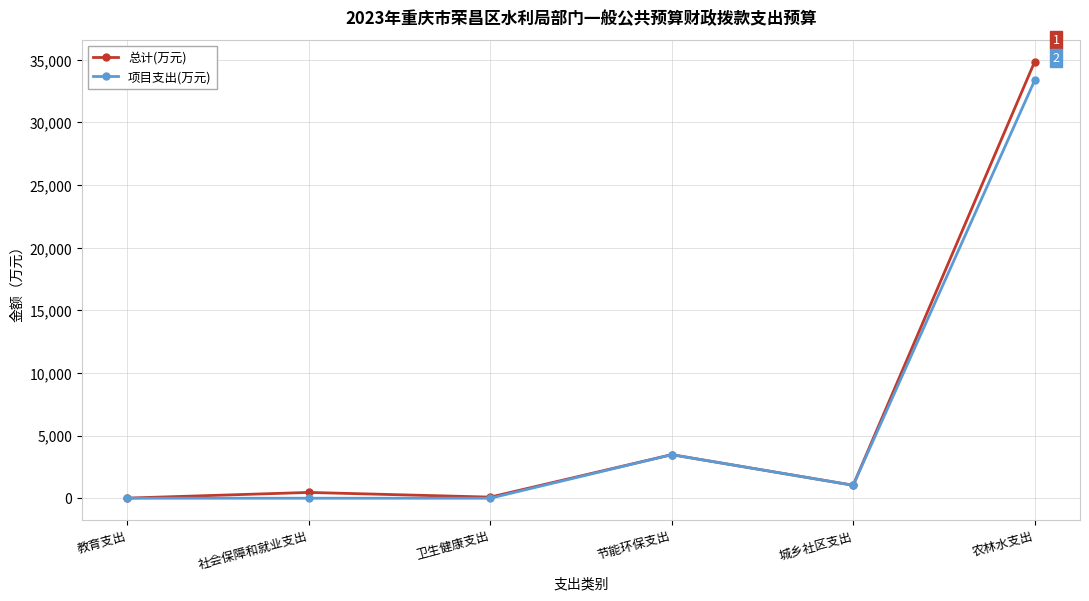

At which label does 项目支出(万元) first exceed 1035?

节能环保支出